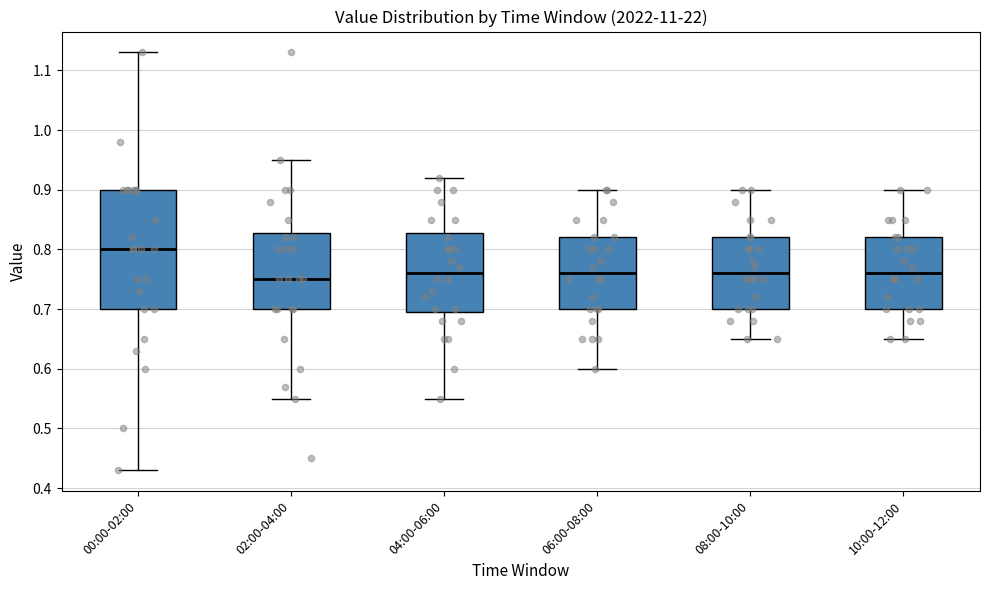

Which box's median line is the lowest?

02:00-04:00